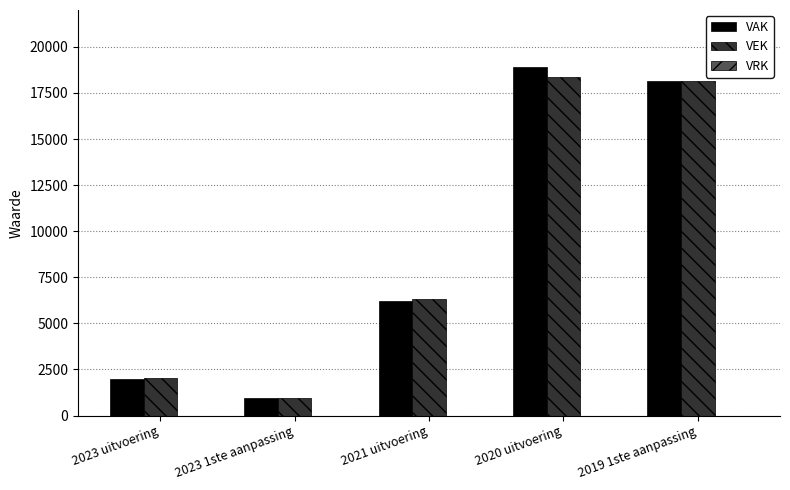

What is the sum of all VEK values?

45791